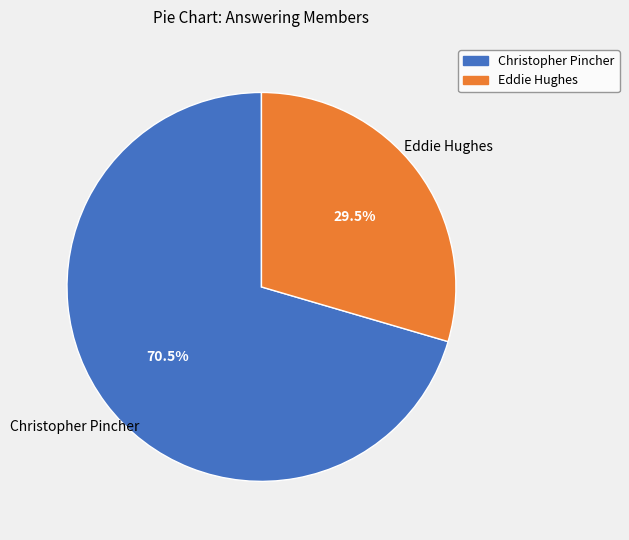

Does any single category account for the majority?

Yes